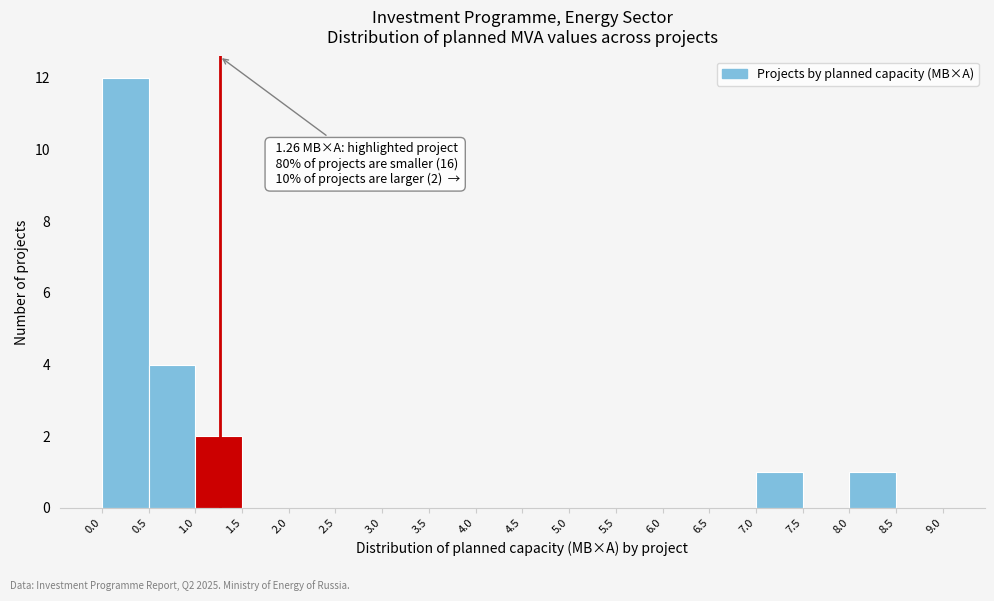

Over which range of the x-axis is the bar tallest?

0.0 to 0.5